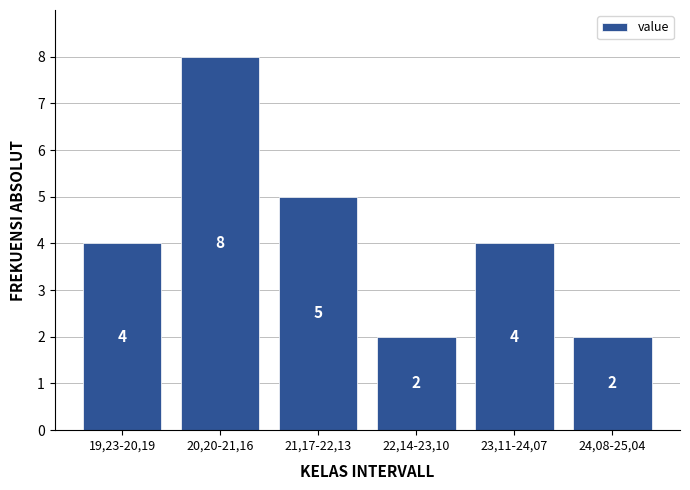

Reading left to right, extract all data points from this chart.

4	8	5	2	4	2